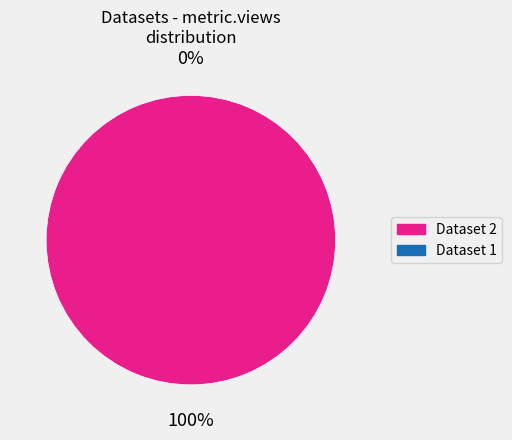

To the nearest percent, what is the difference between the largest and smallest slice percentages?

100%